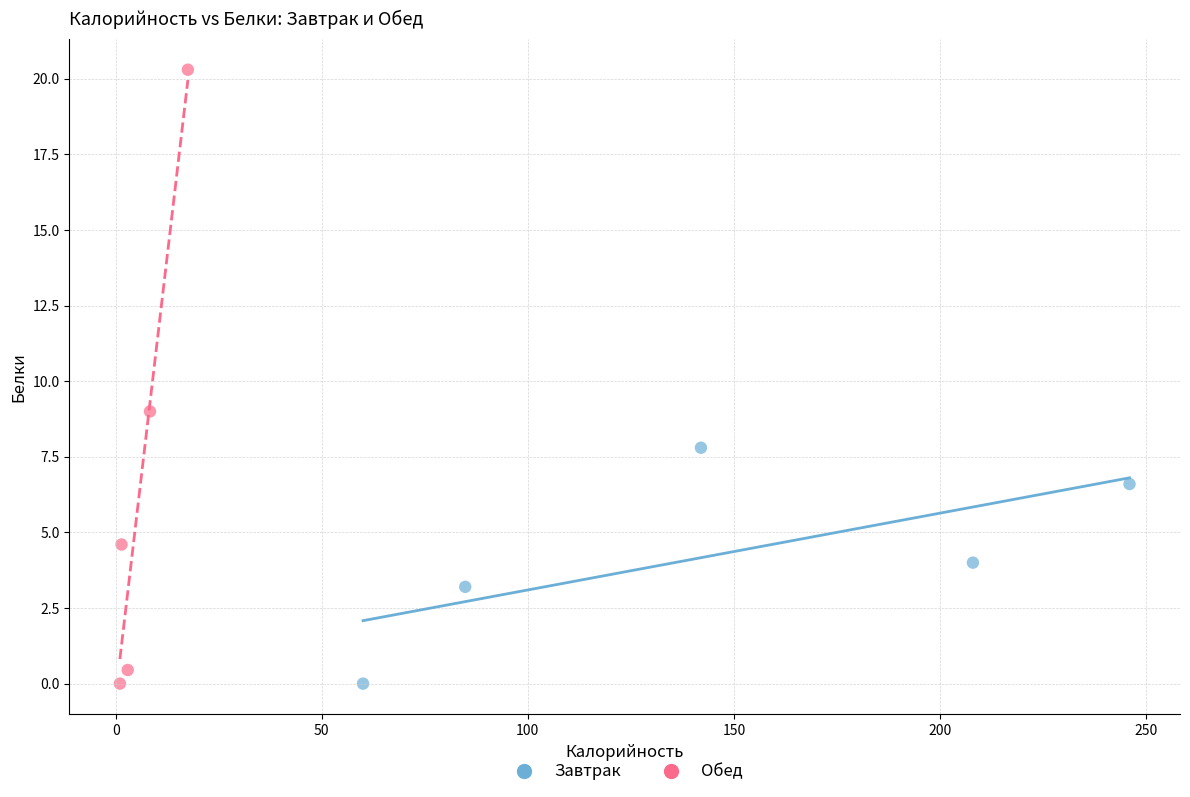

Which series has the largest Y range (max minus min)?

Обед